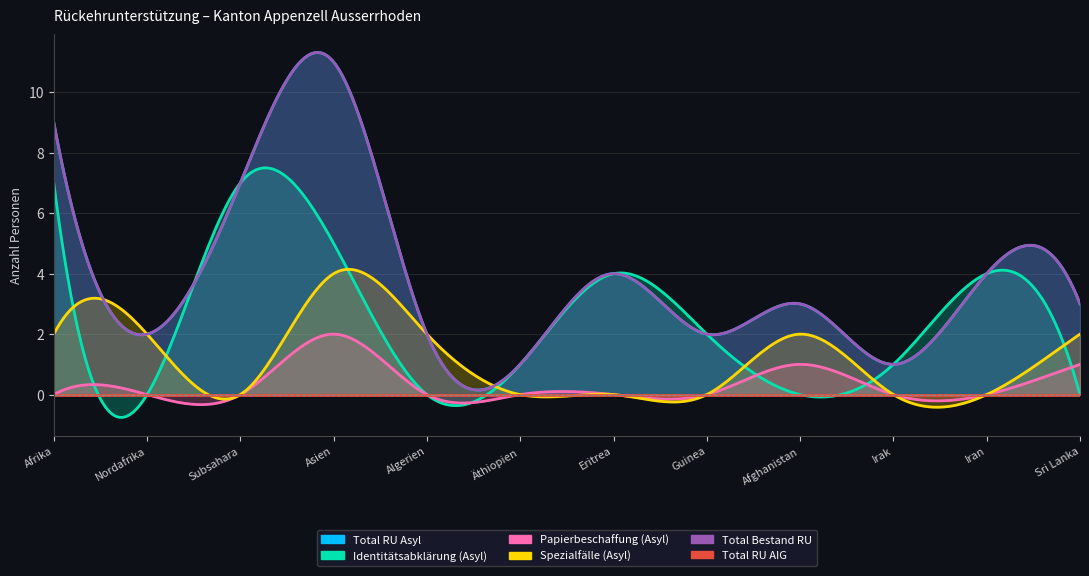

In Total RU Asyl, how many points are higher than both neighbors (excluding endpoints)?

4